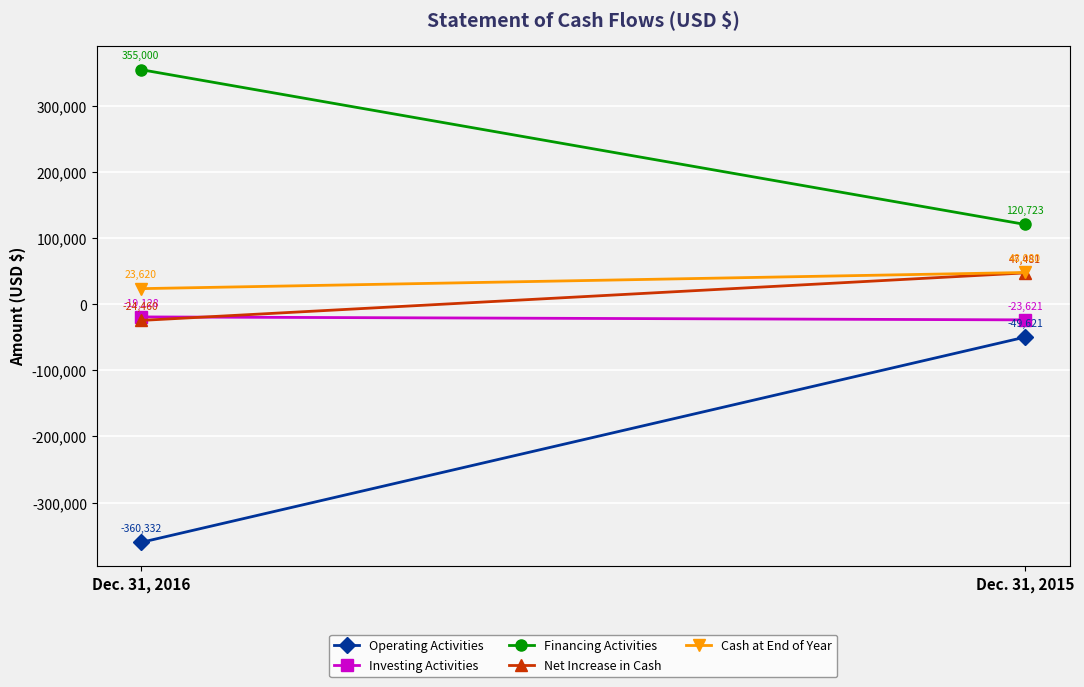

Is it true that Financing Activities equals 225144 at Dec. 31, 2016?

False